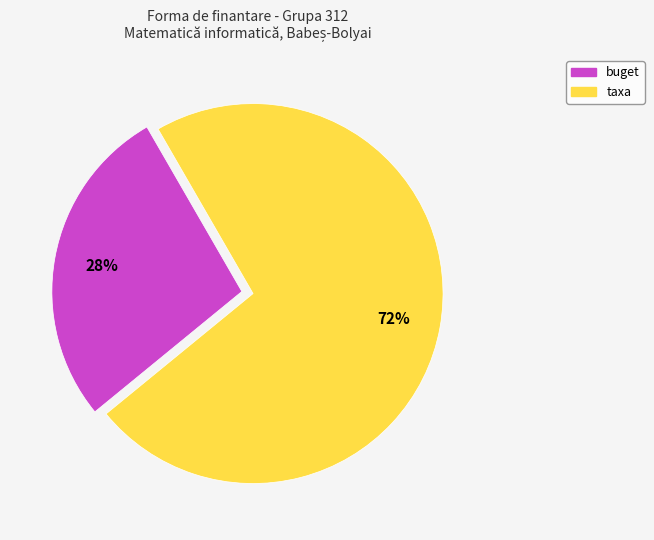

Count the number of slices in the pie.

2